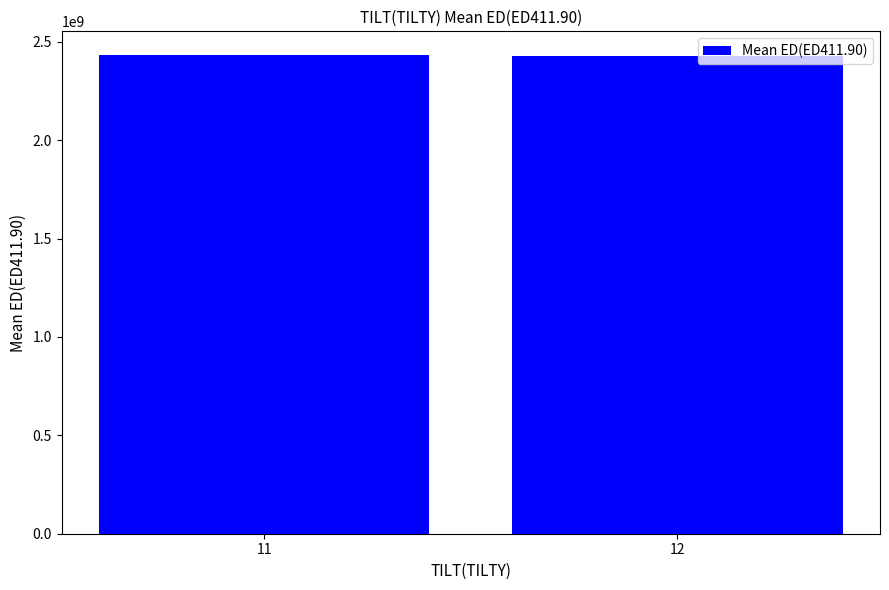

What is the maximum value shown in the chart?

2431218942.3